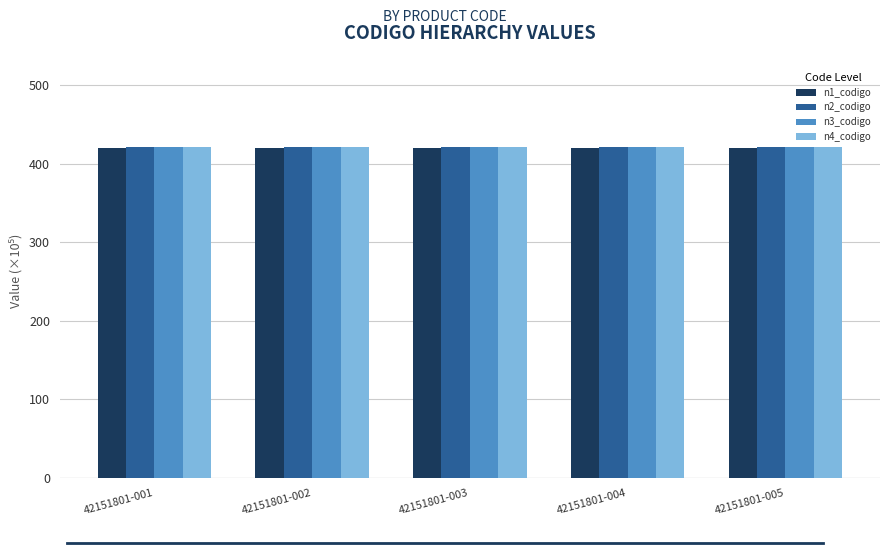

What are all the series names shown in the legend?

n1_codigo, n2_codigo, n3_codigo, n4_codigo